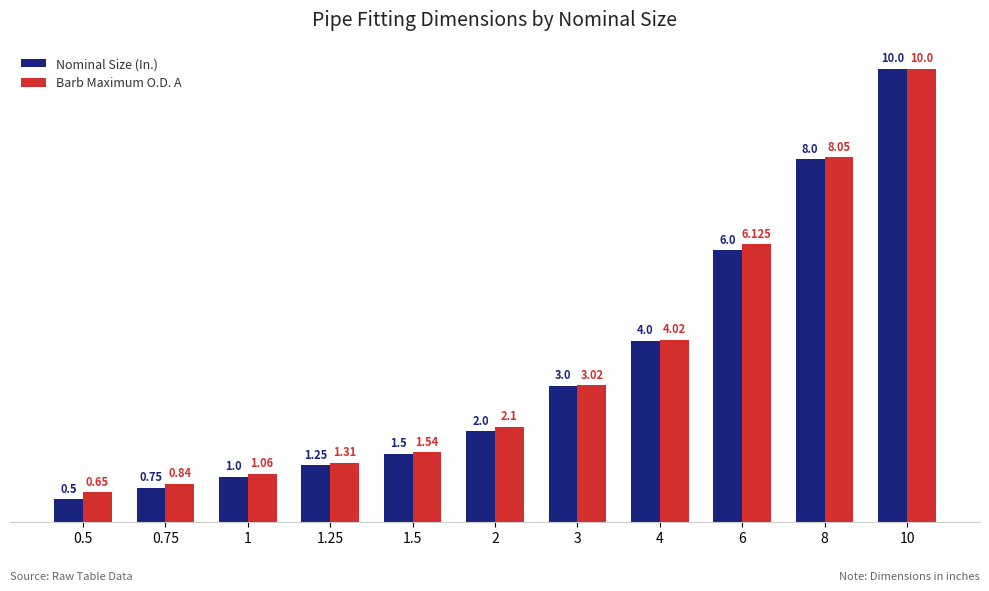

At 8, list the series in order from largest to smallest.

Barb Maximum O.D. A, Nominal Size (In.)